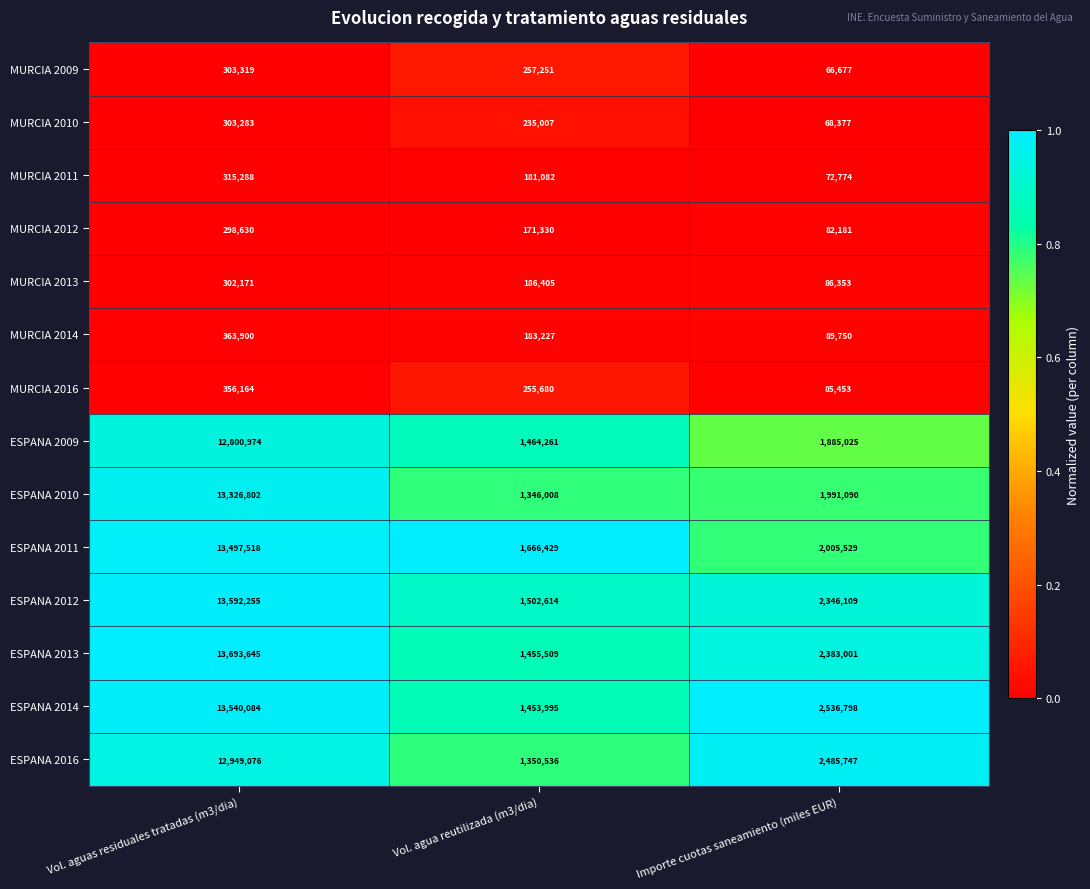

Which series has the largest range (max minus min)?

ESPANA 2013